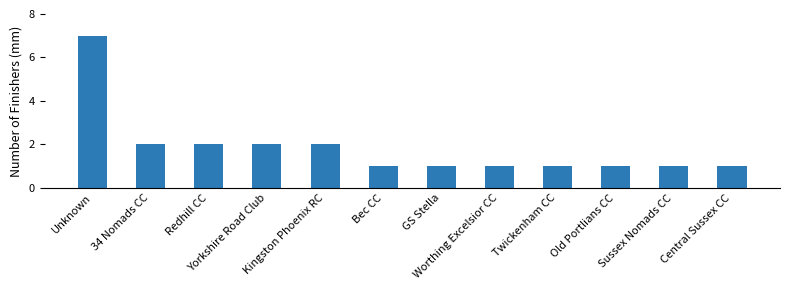

What is the greatest value displayed?

7